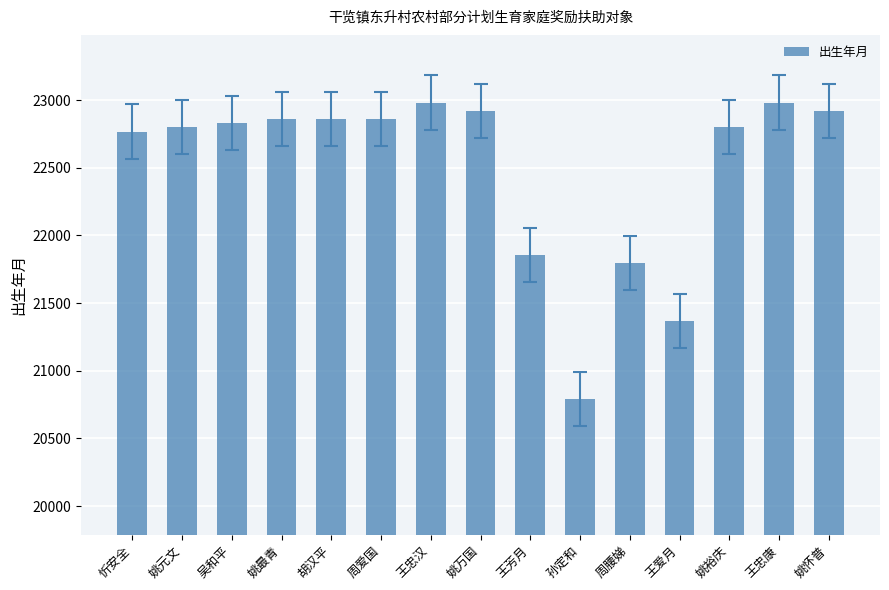

Which category has the lowest value across all series?

孙定和